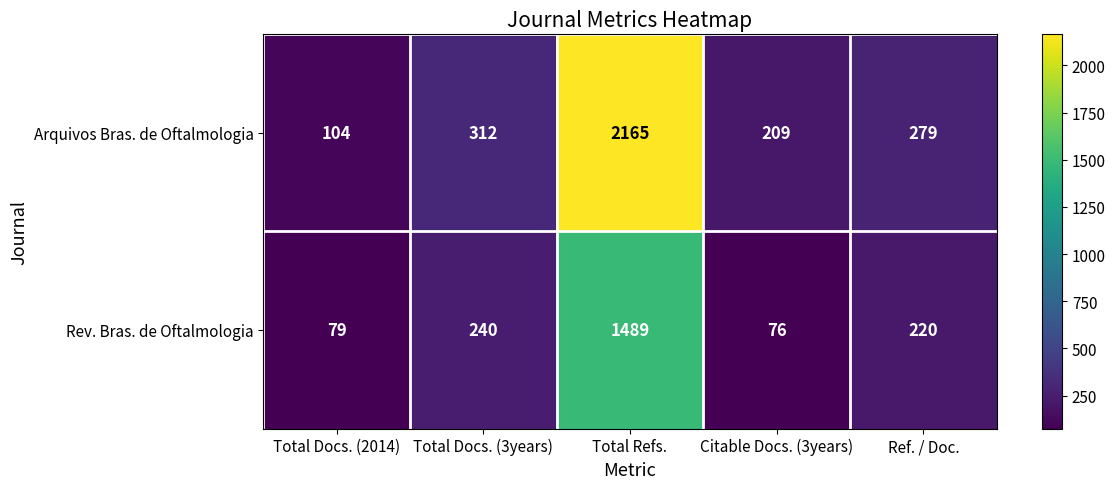

At how many categories does at least one series exceed 176?

4